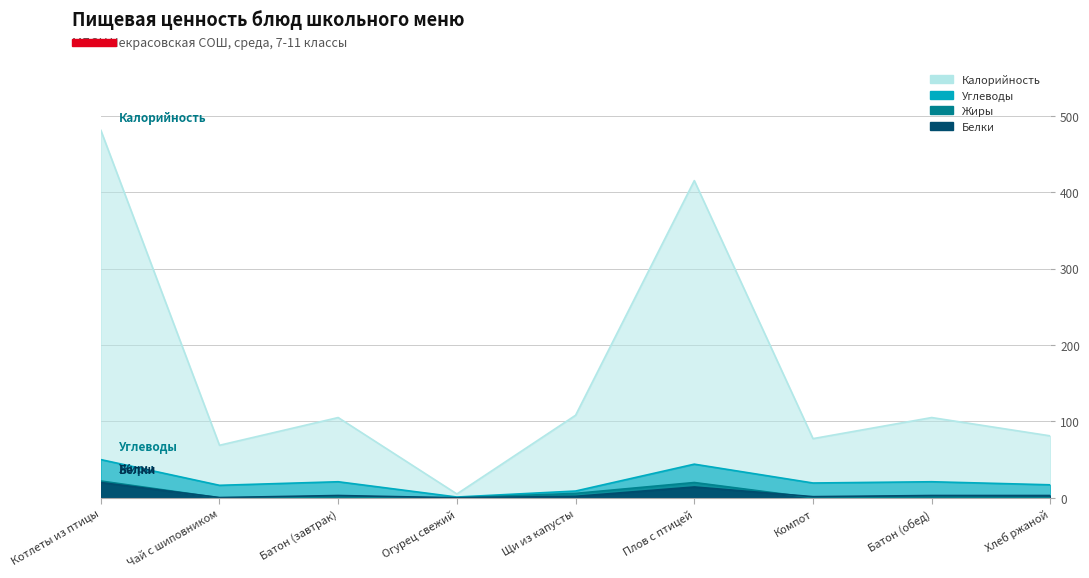

Which series has the largest range (max minus min)?

Калорийность